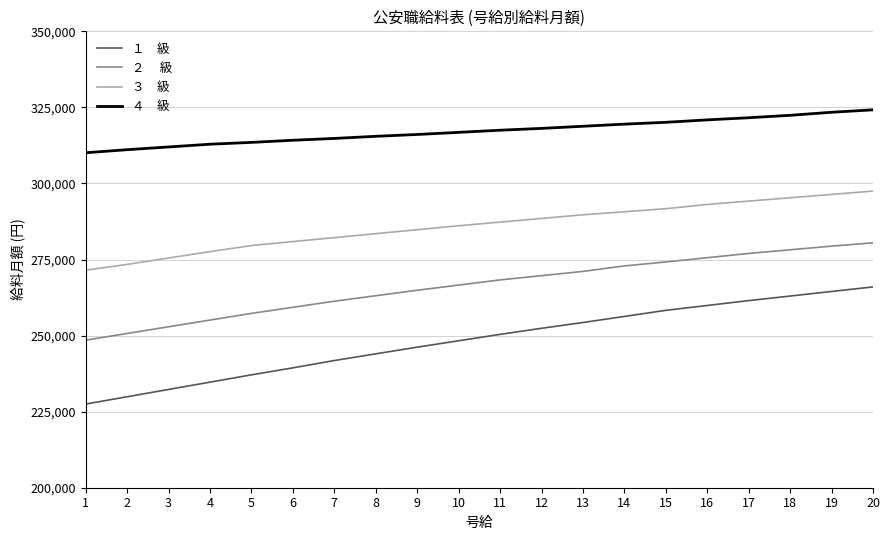

What is the difference between the highest and lowest values at 10?

68500